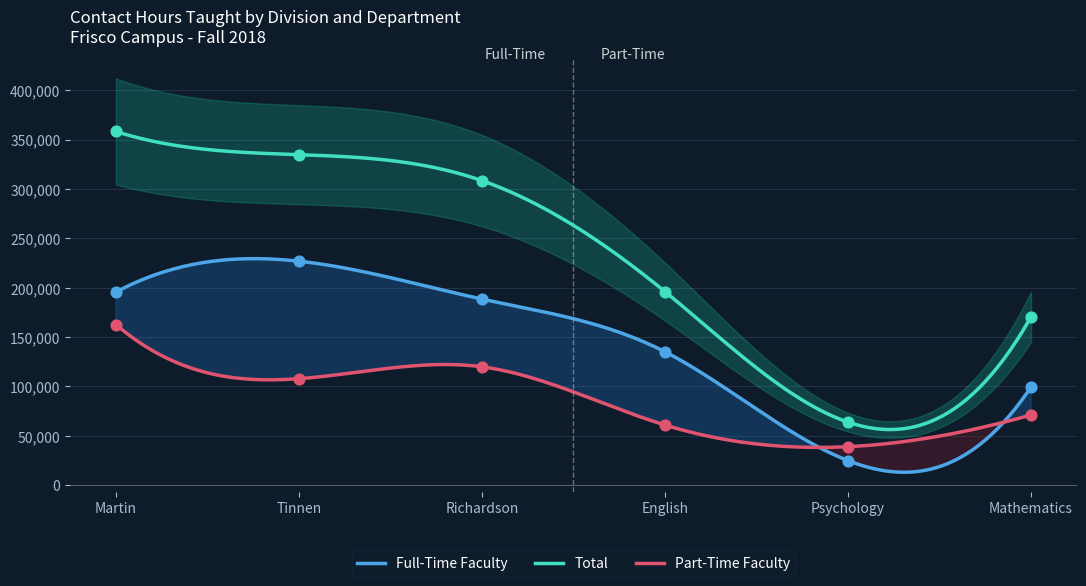

At which category is the sum across all series the highest?

Martin